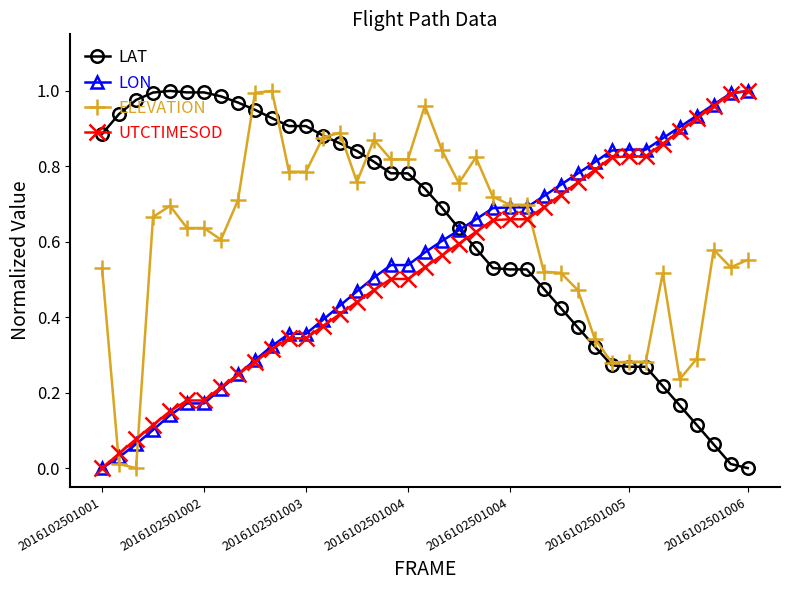

True or false: ELEVATION and UTCTIMESOD intersect in this chart.

True